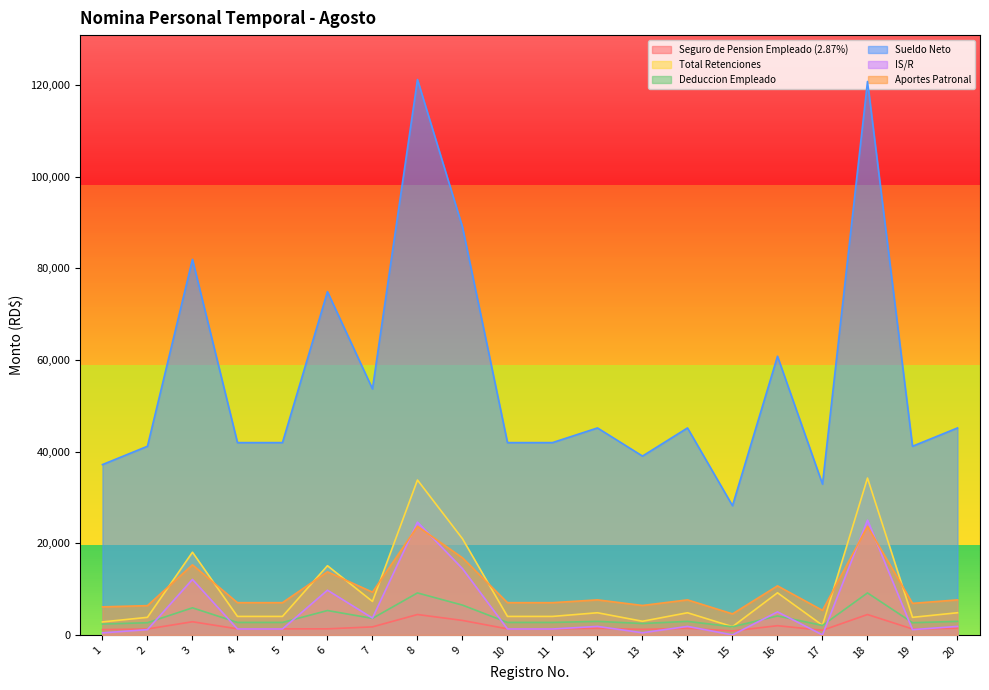

True or false: Deduccion Empleado and Aportes Patronal cross at least once.

False